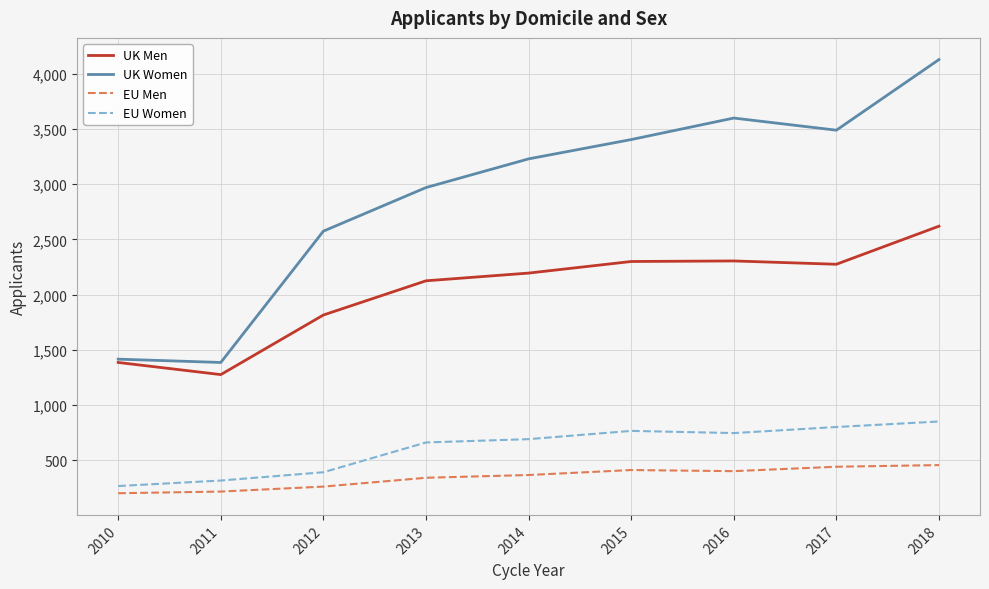

What is the sum of all EU Men values?

3085